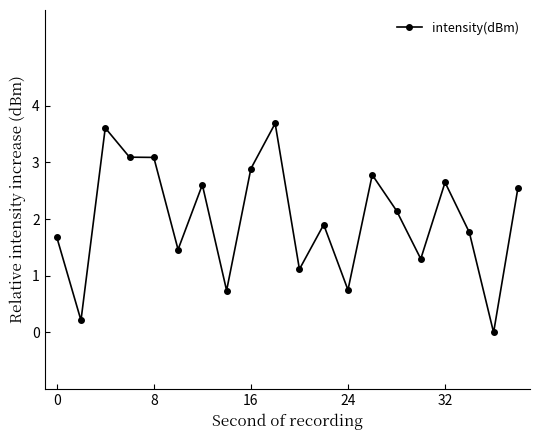

What is the average value?

2.0